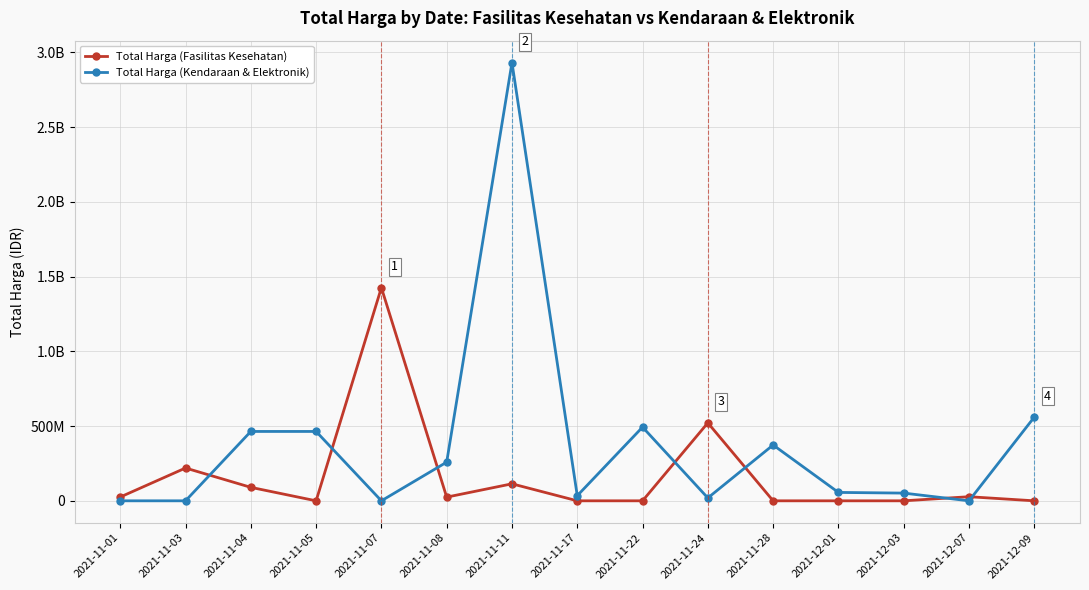

Between 2021-12-01 and 2021-11-17, which is larger?

2021-12-01